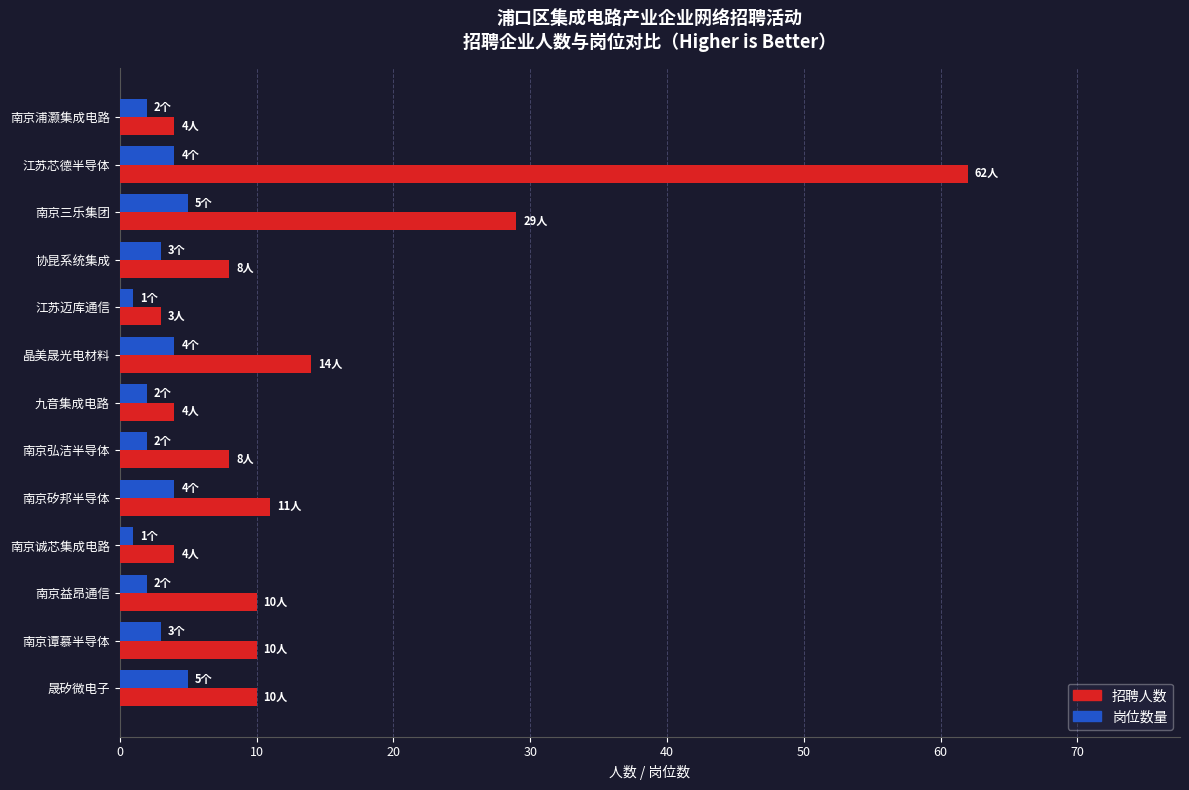

At which label does 招聘人数 reach its peak?

江苏芯德半导体